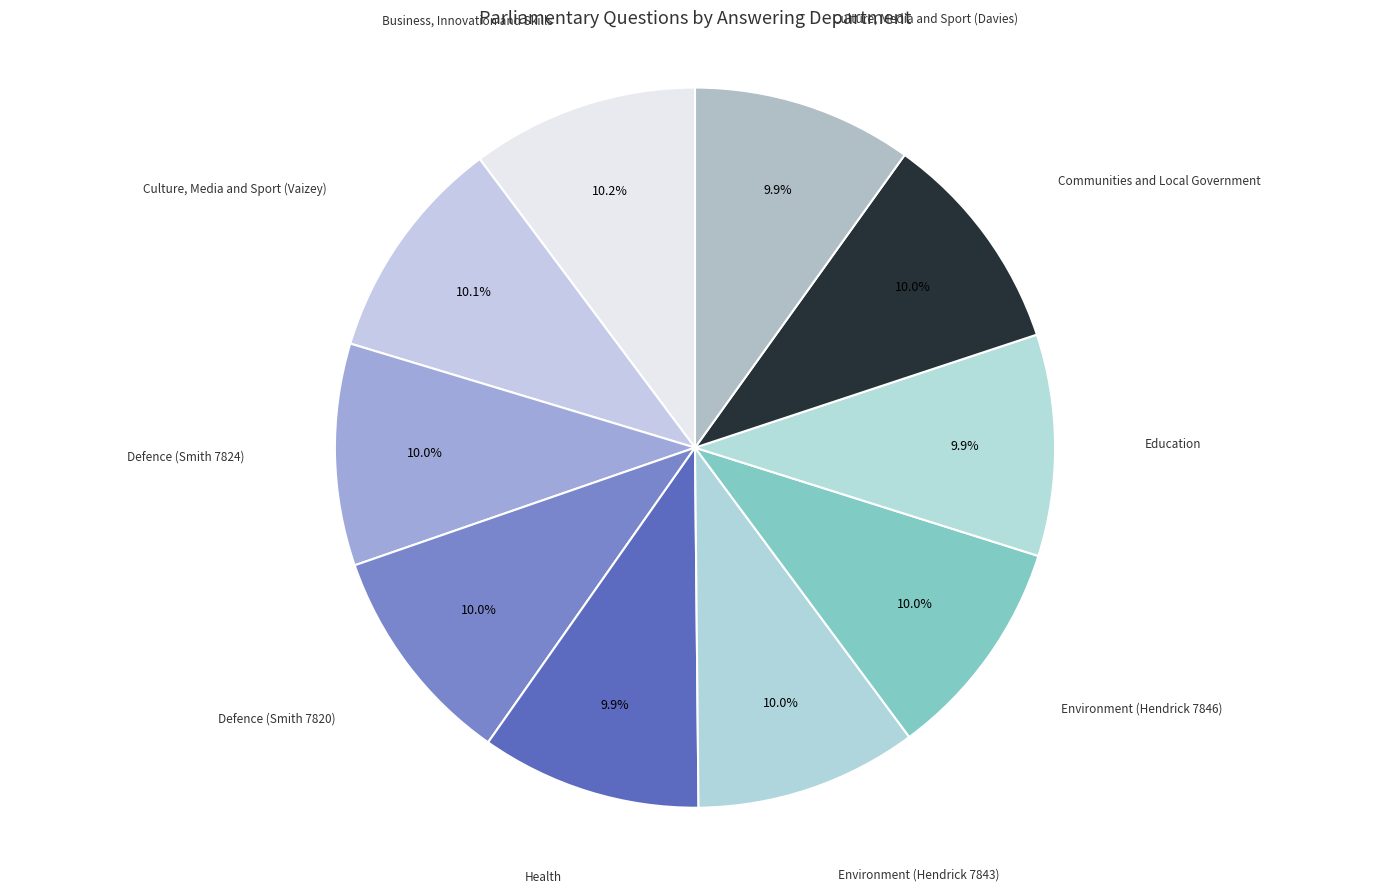

Do Environment (Hendrick 7846) and Communities and Local Government together represent more than half of the pie?

No